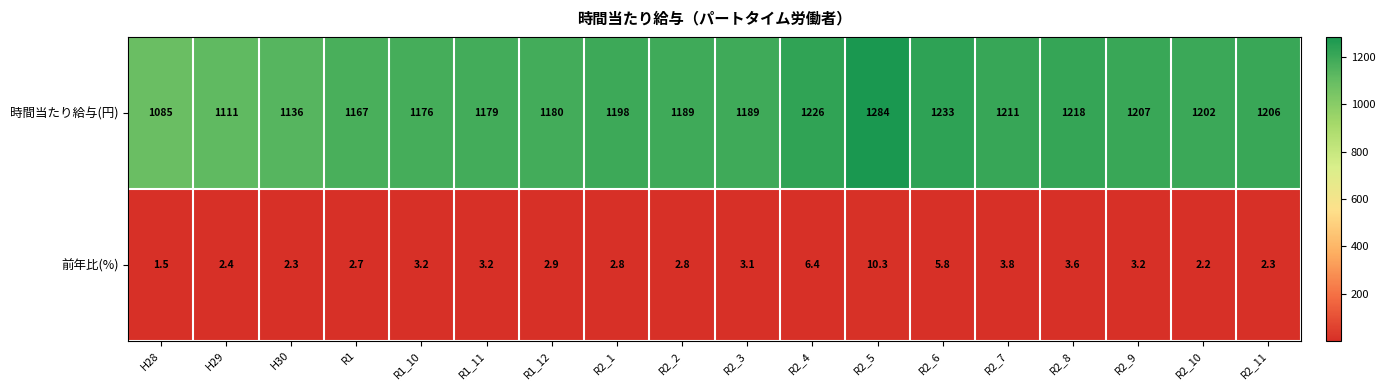

At how many categories does at least one series exceed 1130?

16